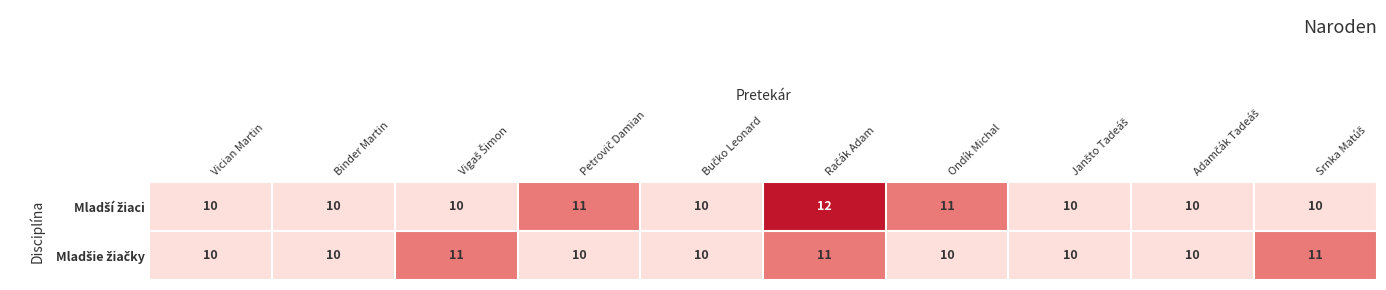

What is the greatest value displayed?

12